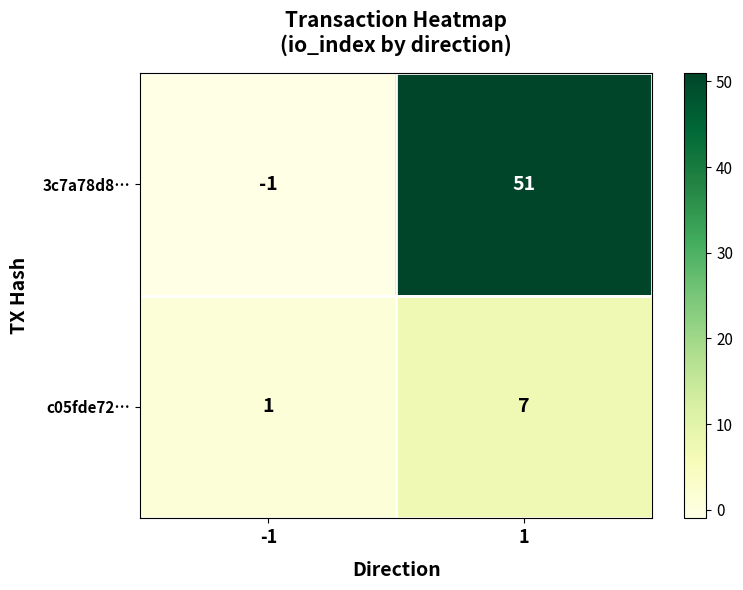

Reading left to right, extract all data points from this chart.

3c7a78d8…: -1	51
c05fde72…: 1	7